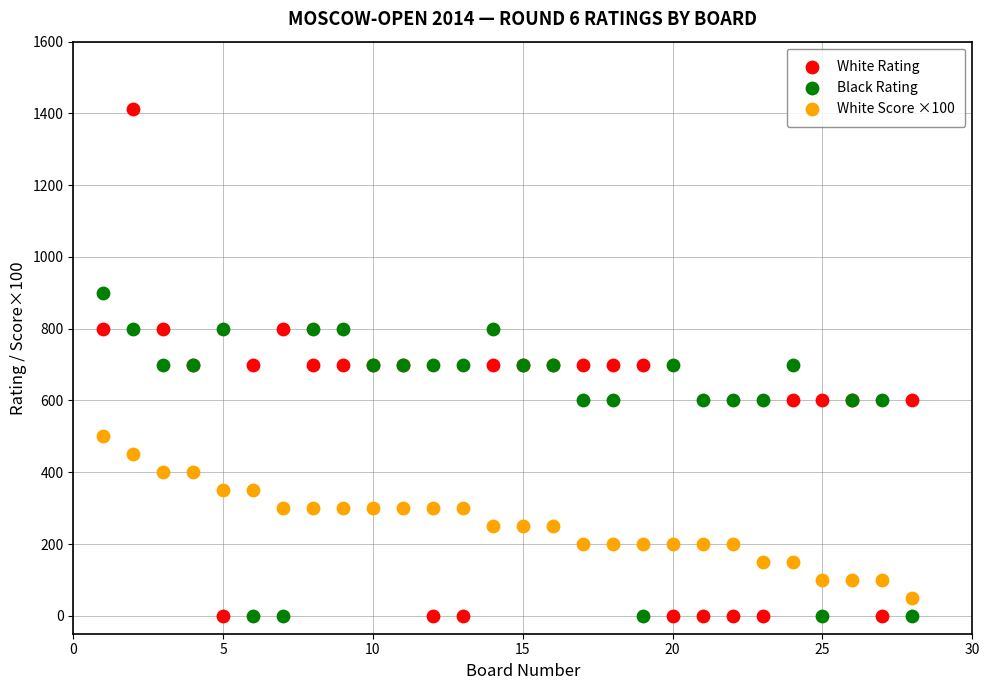

What is the X range (max minus min) for the scatter plot?

27